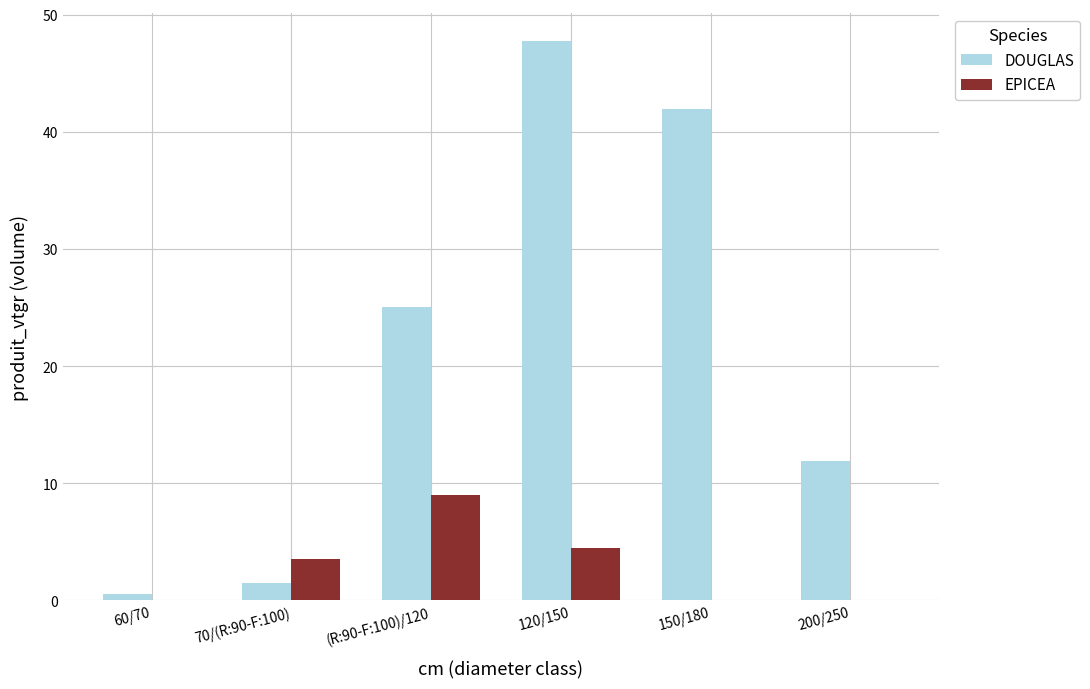

What is the highest value of the DOUGLAS series?

47.7